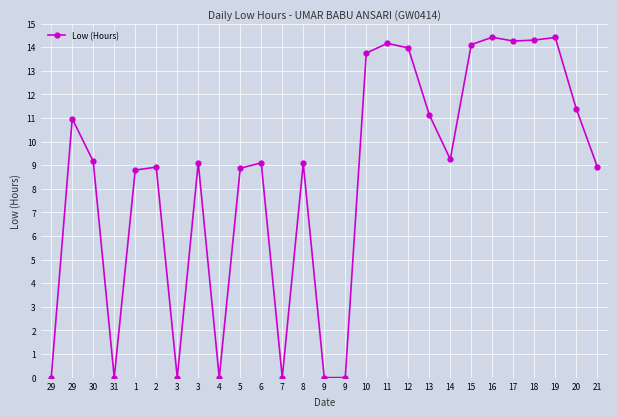

How many interior local valleys (lower than both neighbors) does the data have?

6